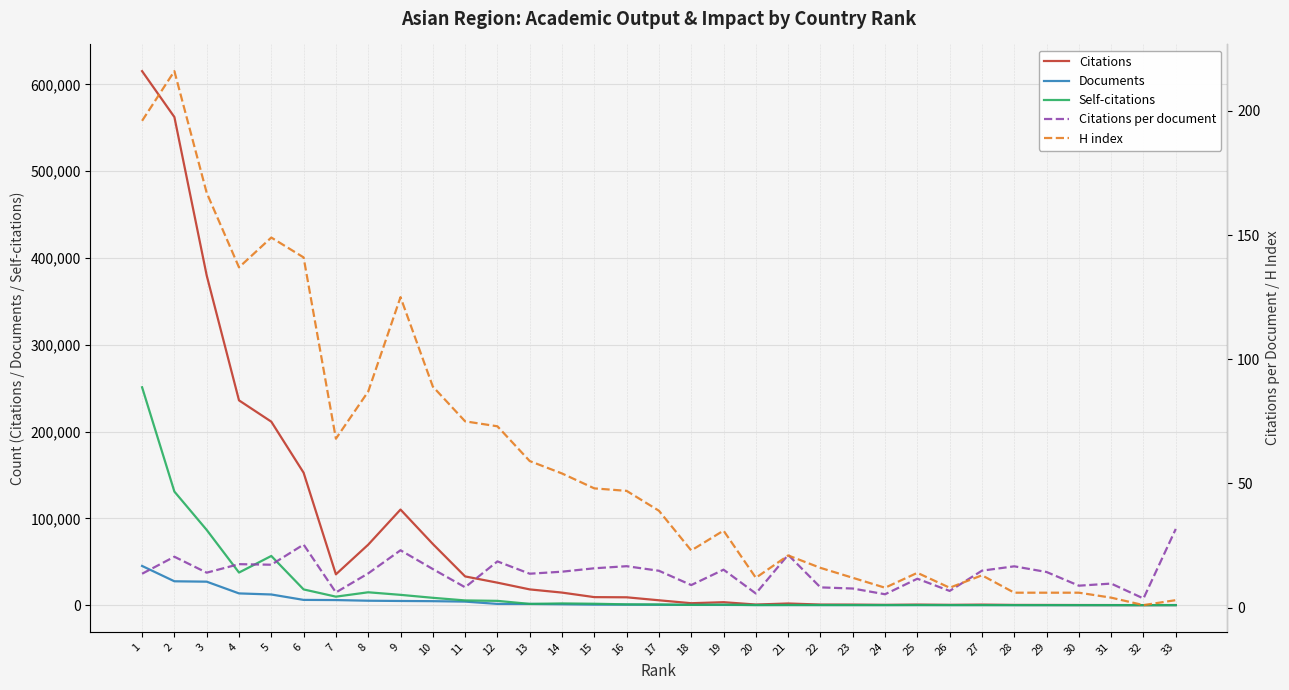

How many lines are shown in the chart?

5